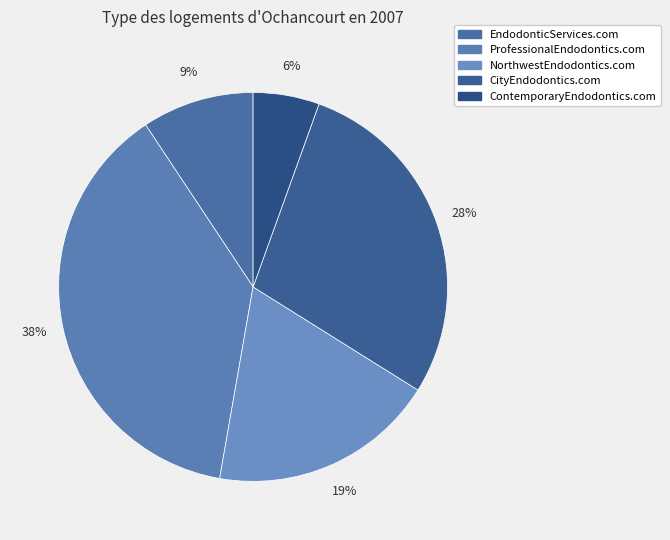

Is there any slice that represents more than half of the pie?

No